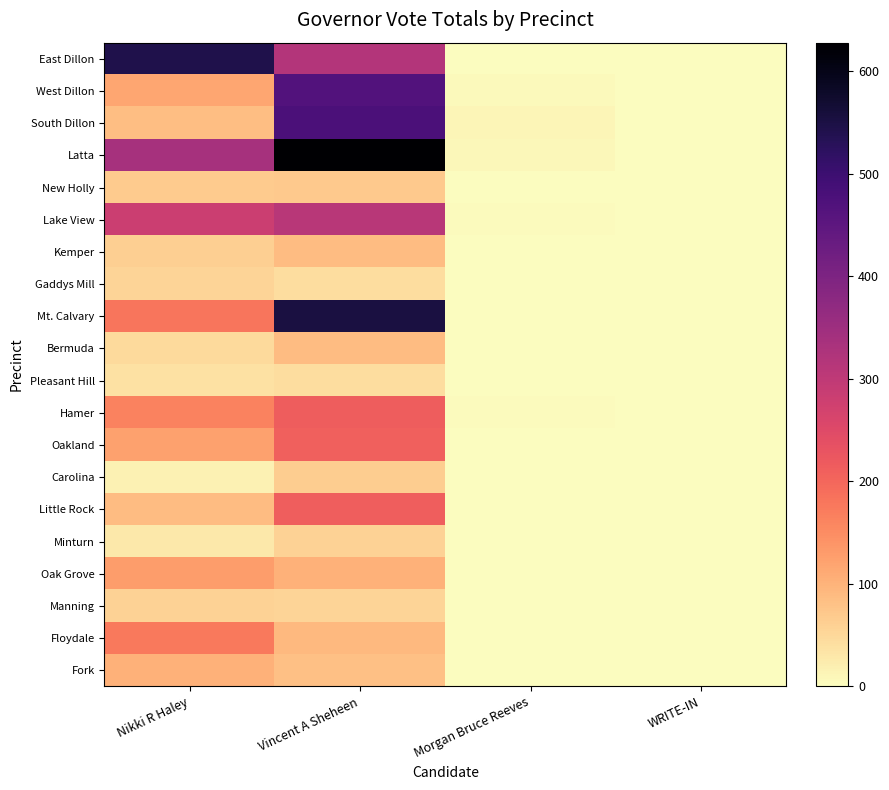

At which category is the sum across all series the highest?

Vincent A Sheheen